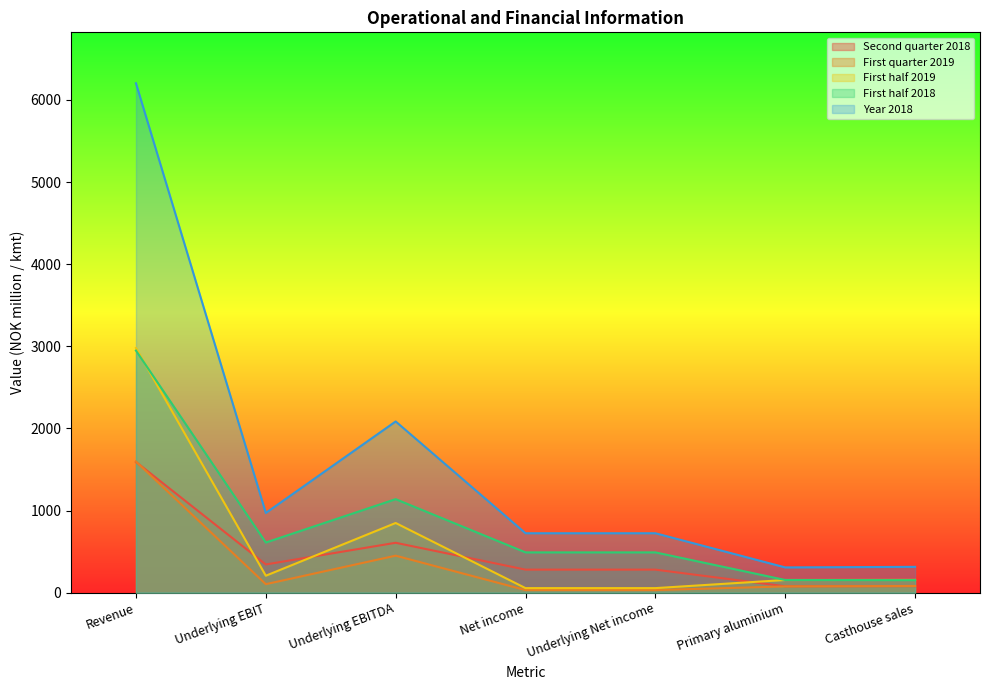

Which has a higher value, Revenue or Casthouse sales?

Revenue